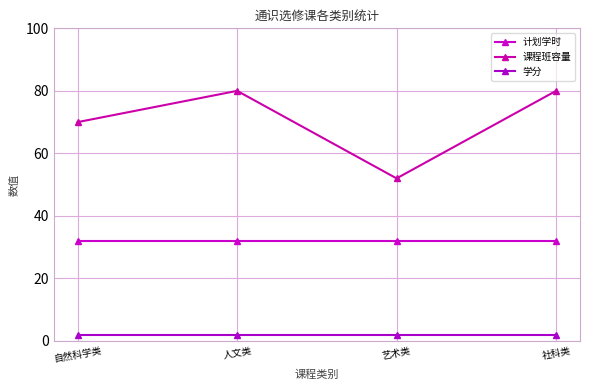

At which category is the sum across all series the highest?

人文类